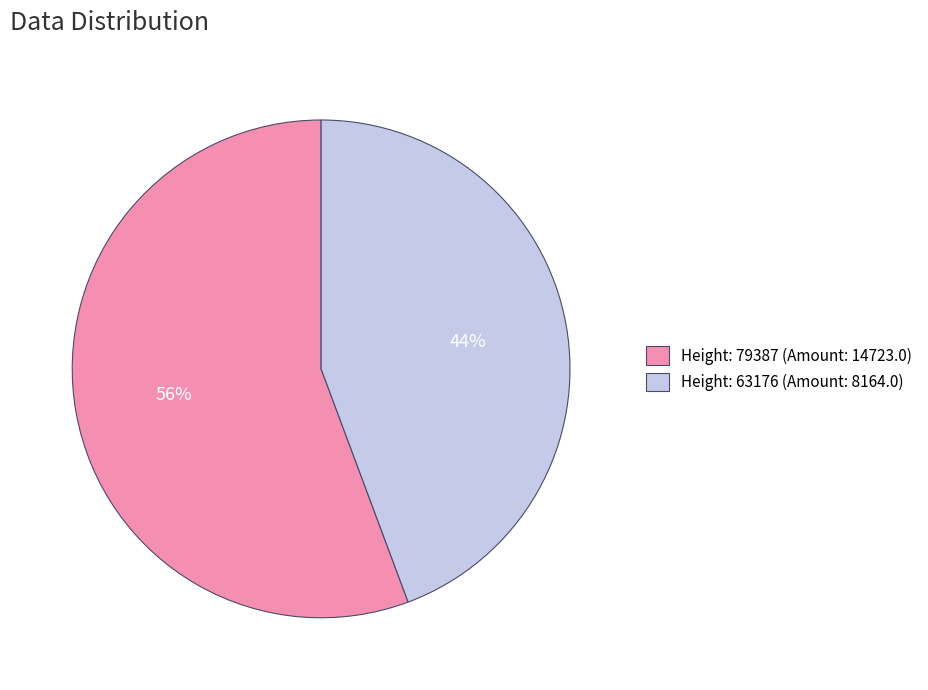

Which slice is the largest?

Height: 79387 (Amount: 14723.0)